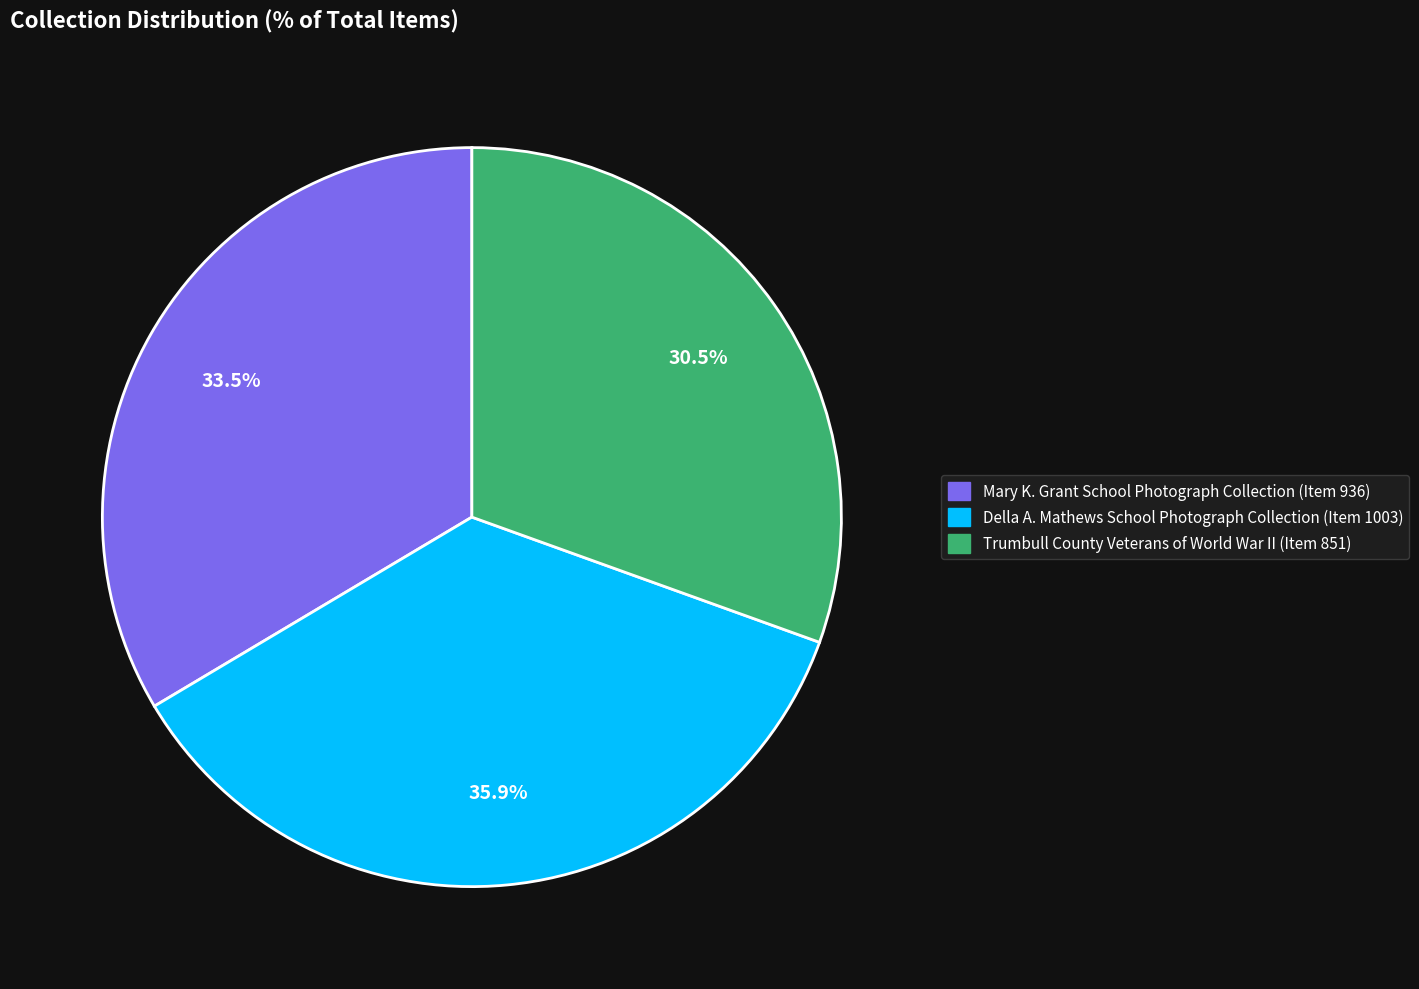

What is the ratio of the value at Della A. Mathews School Photograph Collection (Item 1003) to the value at Trumbull County Veterans of World War II (Item 851)?

1.2